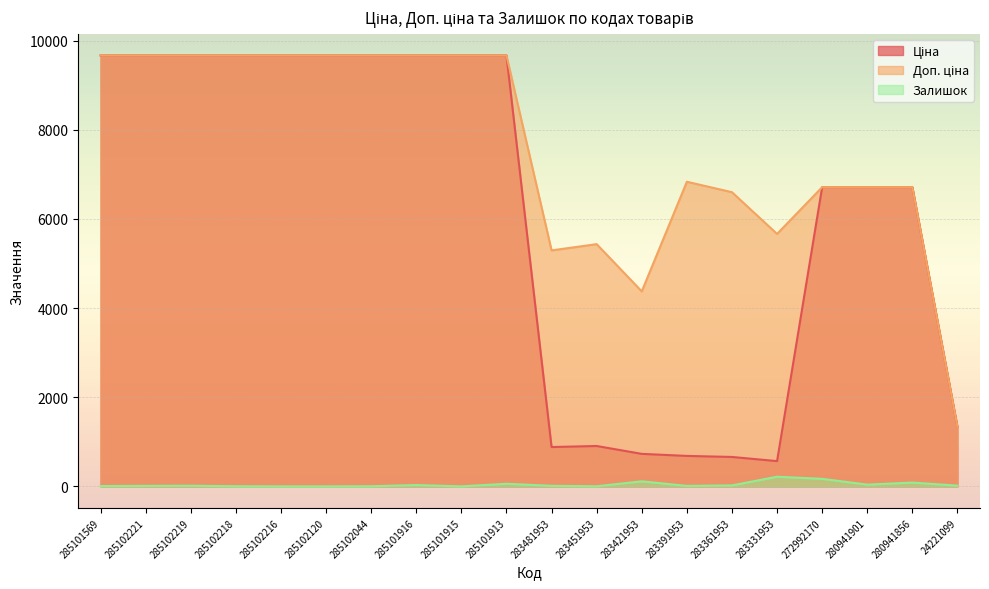

Which has a higher value, 285102120 or 285101913?

285102120